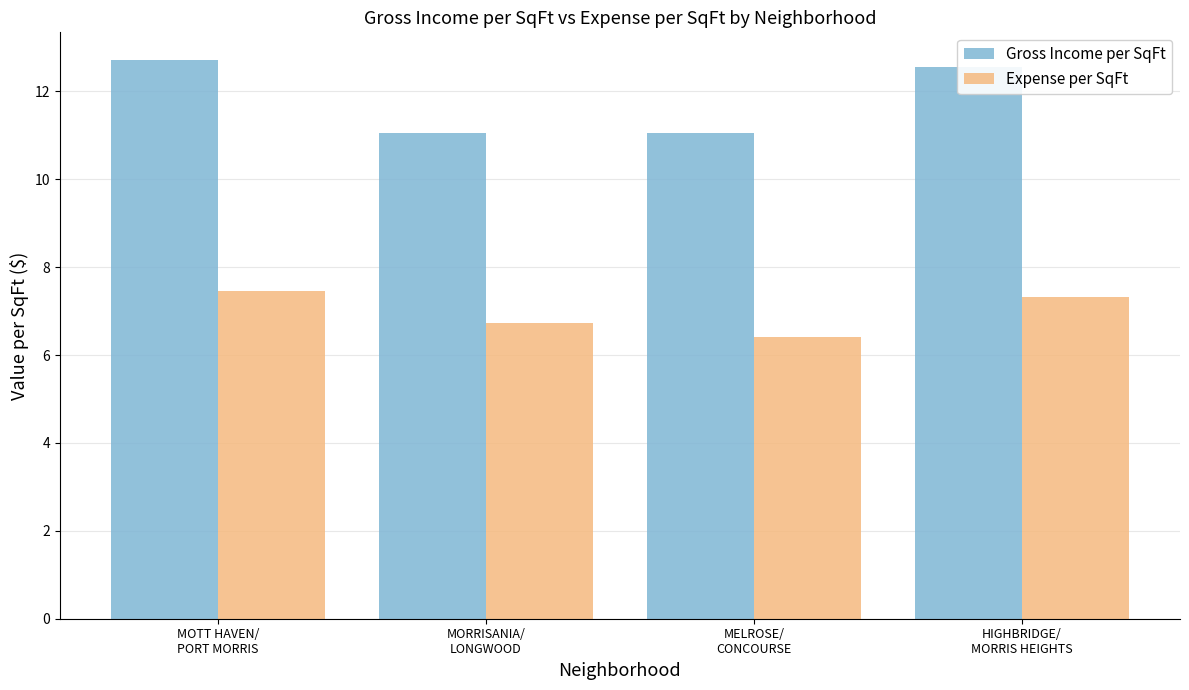

Is it true that Gross Income per SqFt equals 11.1 at MELROSE/
CONCOURSE?

True